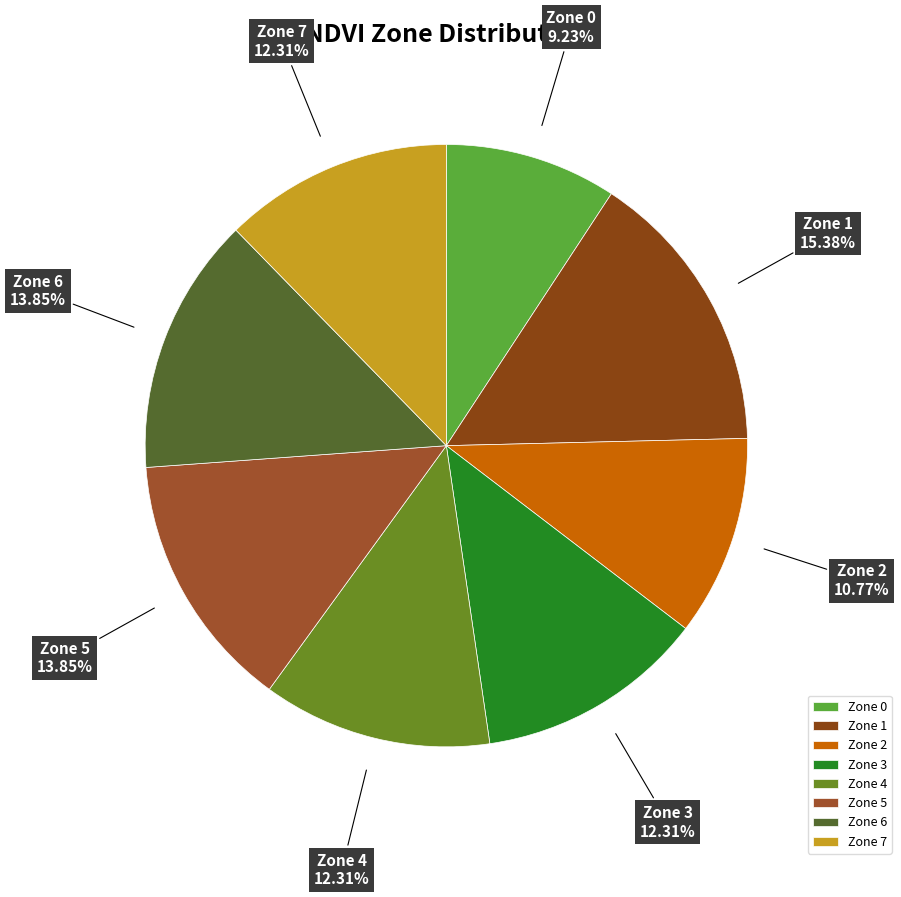

To the nearest percent, what is the difference between the largest and smallest slice percentages?

6%